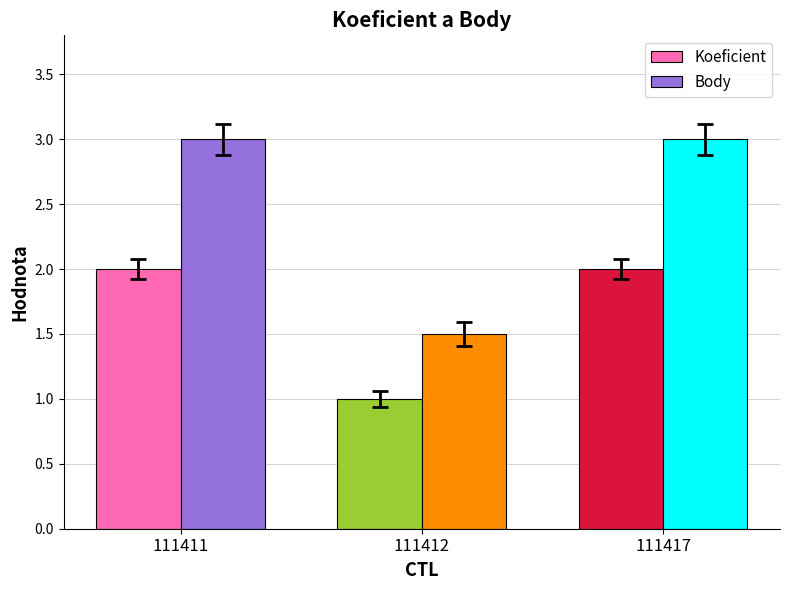

How many series are shown in this chart?

2